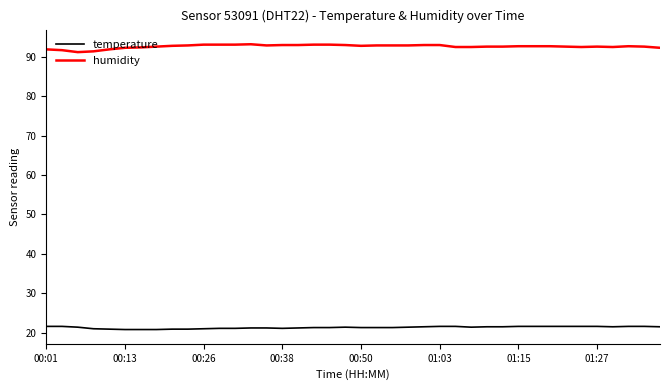

True or false: humidity and temperature cross at least once.

False